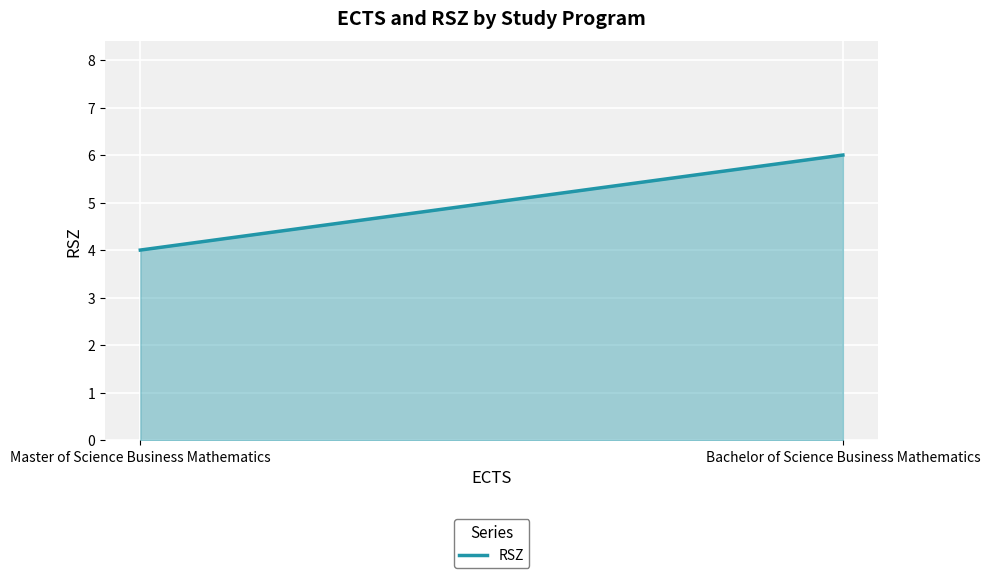

The chart shows a value of 2 at Master of Science Business Mathematics. True or false?

False